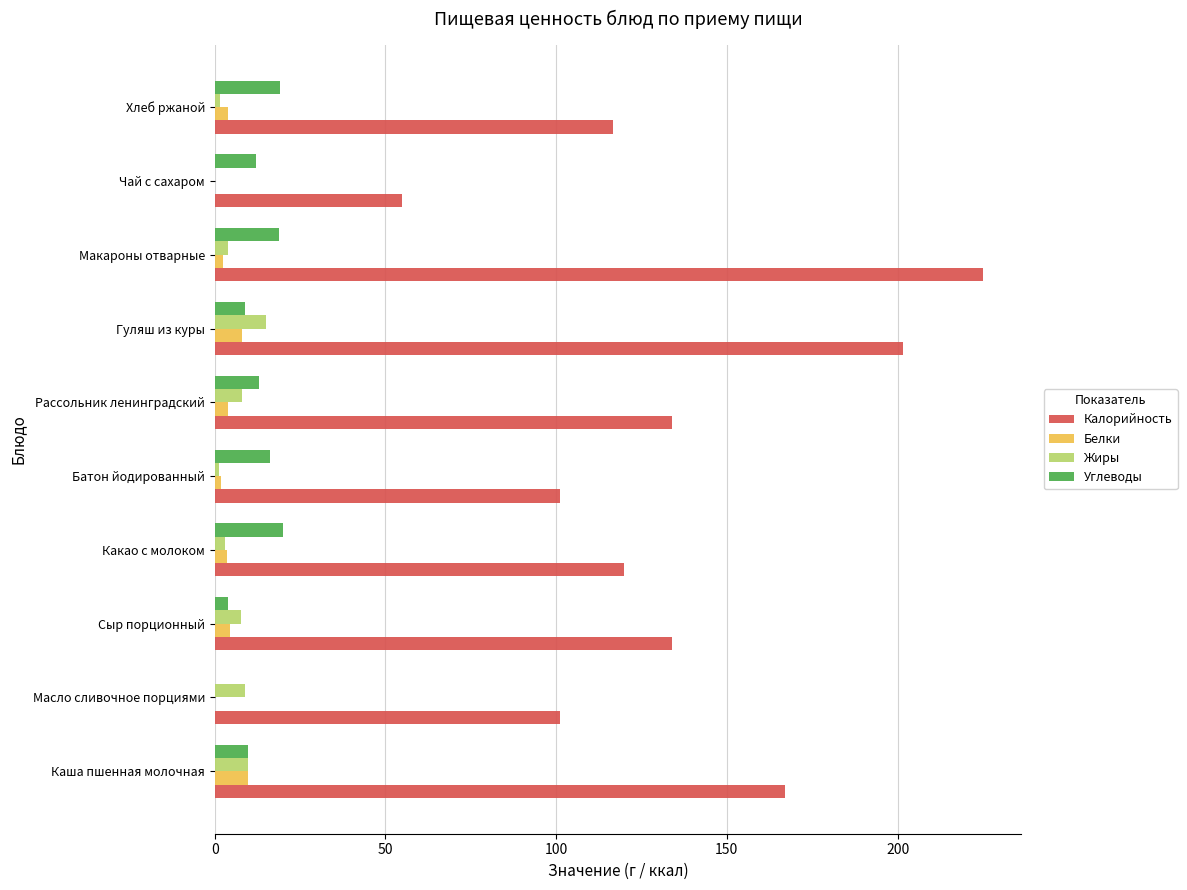

At which category is the sum across all series the highest?

Макароны отварные